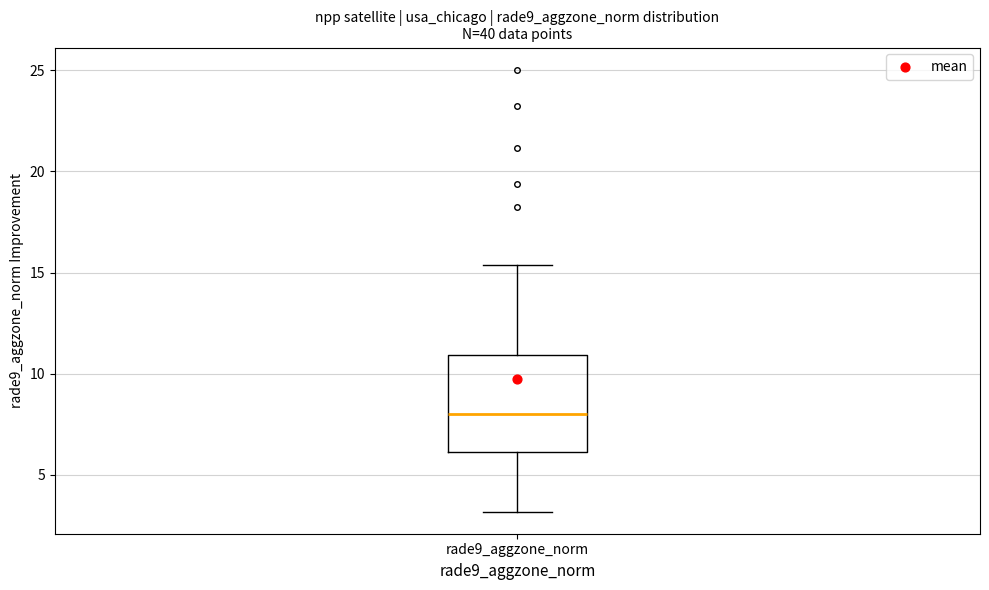

Read this box plot against the y-axis: the position of the median line, the range covered by the box, and the ends of both whiskers. The values are not printed on the chart, so give them approximately, as read against the axis.

median 8.0, box 6.0 to 11.0, whiskers 3.0 to 15.5